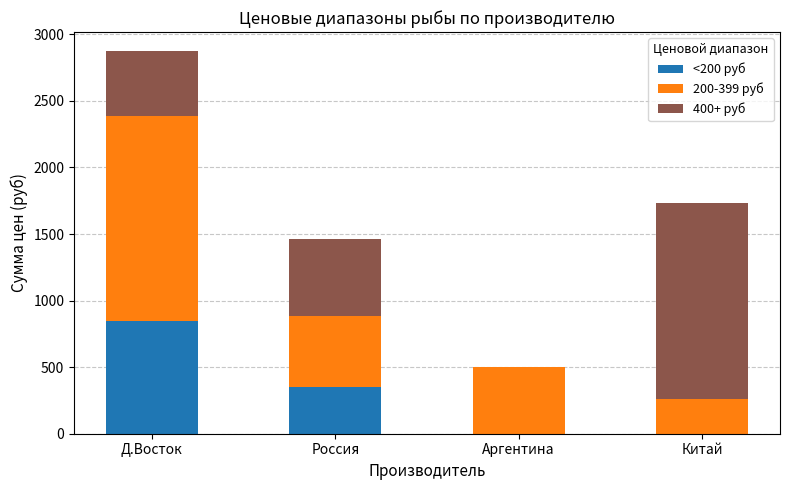

True or false: <200 руб has a value of 612 at Россия.

False